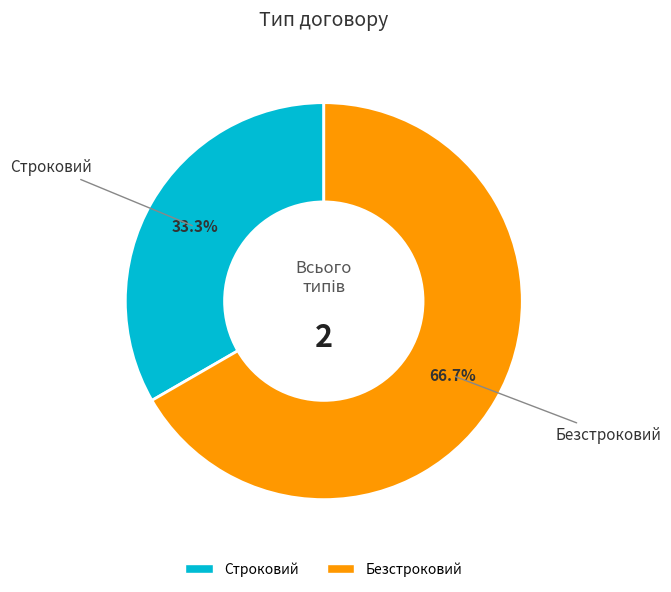

Rank the categories by value from highest to lowest.

Безстроковий, Строковий